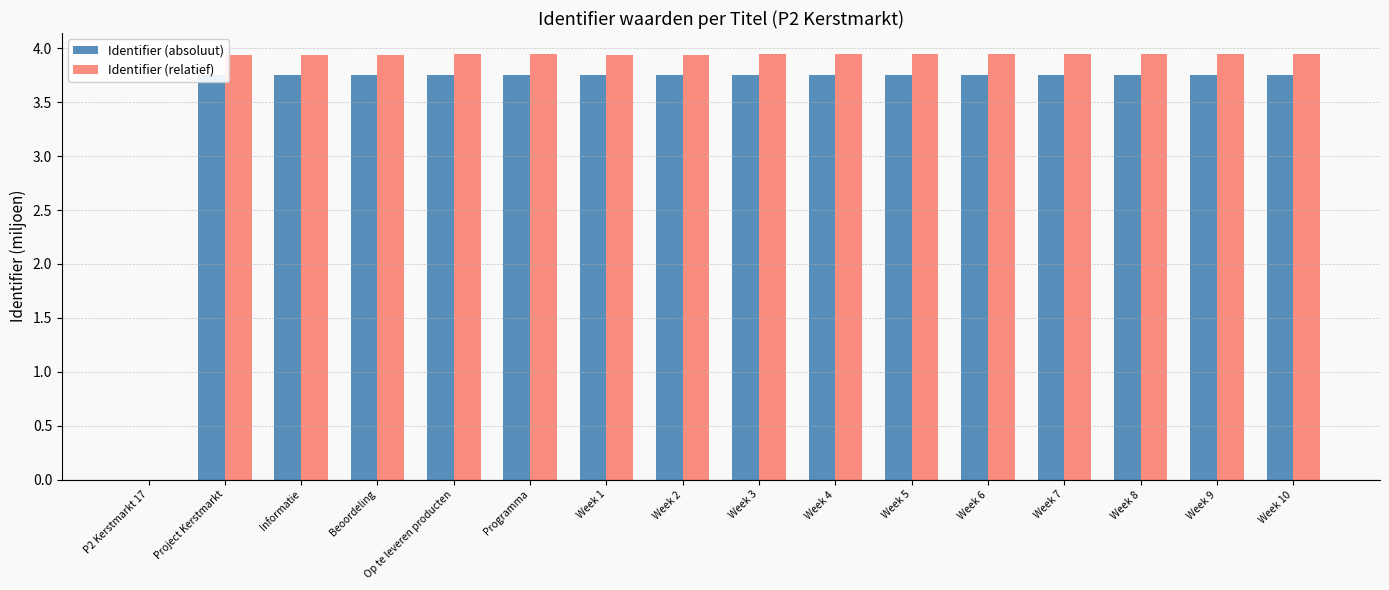

Where does the Identifier (absoluut) series first go above 3?

Project Kerstmarkt